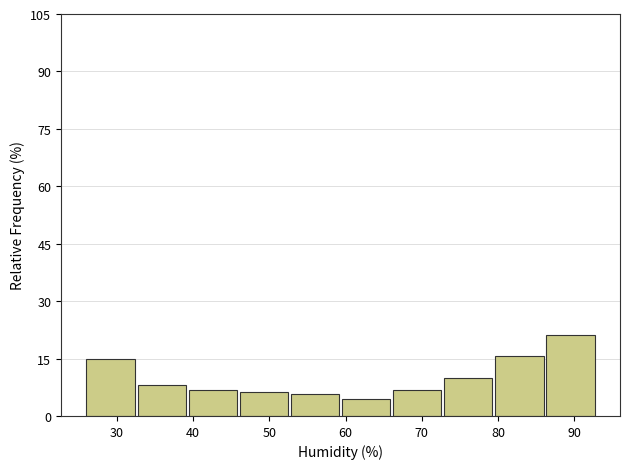

Which range on the x-axis has the tallest bar?

86.3 to 93.0